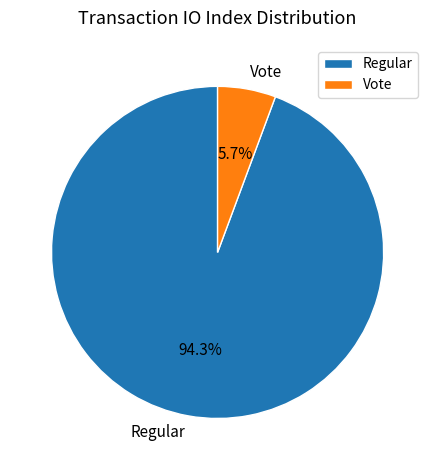

Does any single category account for the majority?

Yes